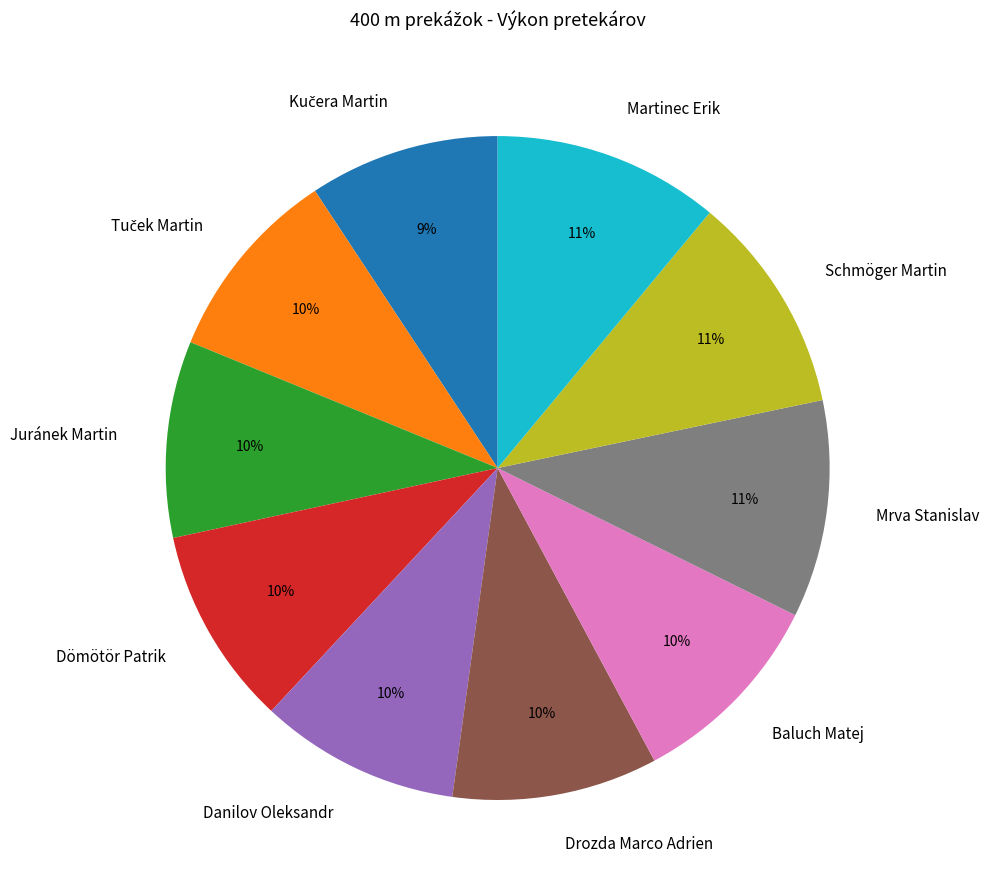

Which has a higher value, Schmöger Martin or Drozda Marco Adrien?

Schmöger Martin